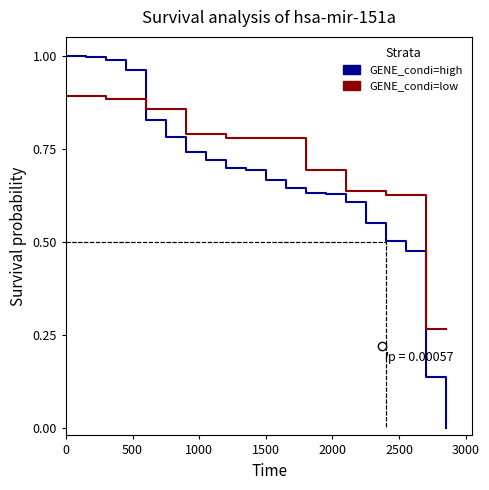

Rank the series by their average value, from lowest to highest.

GENE_condi=high, GENE_condi=low